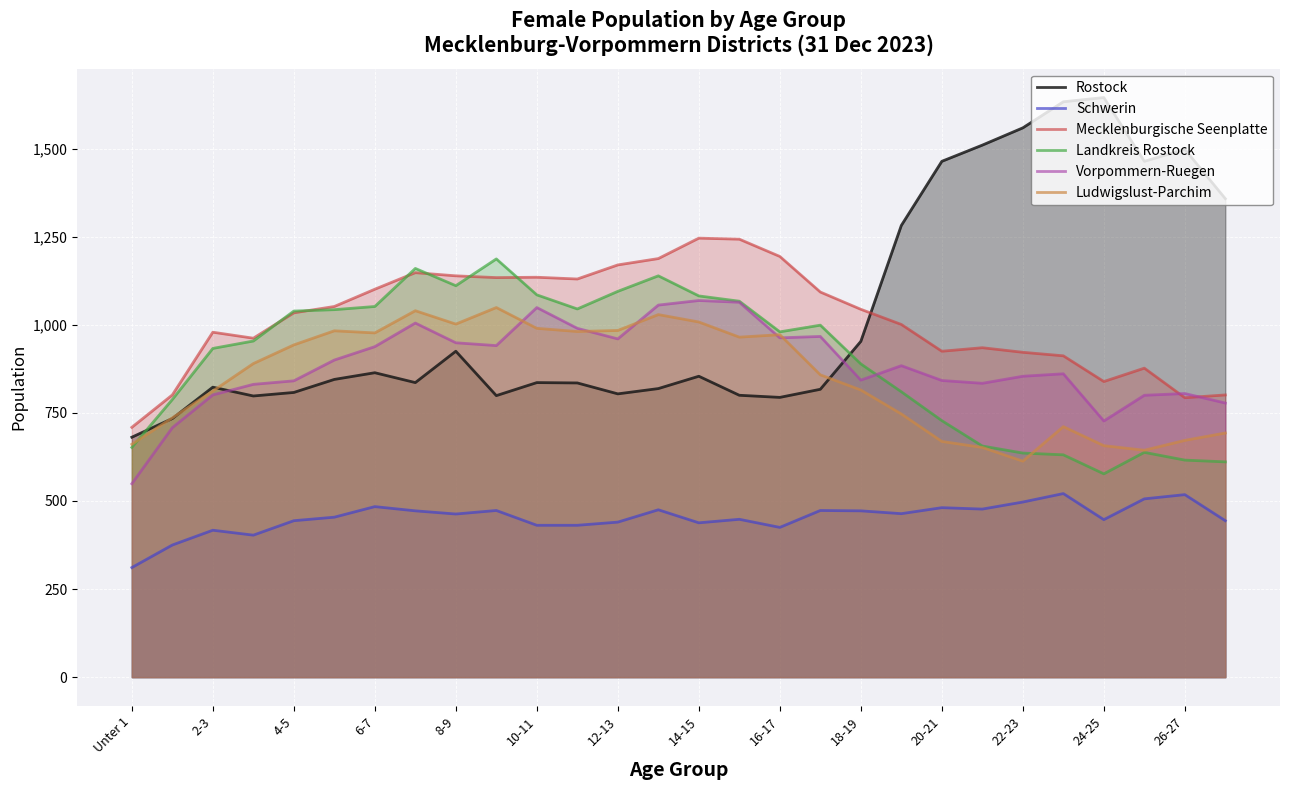

What is the total value across all series at 16-17?

5328